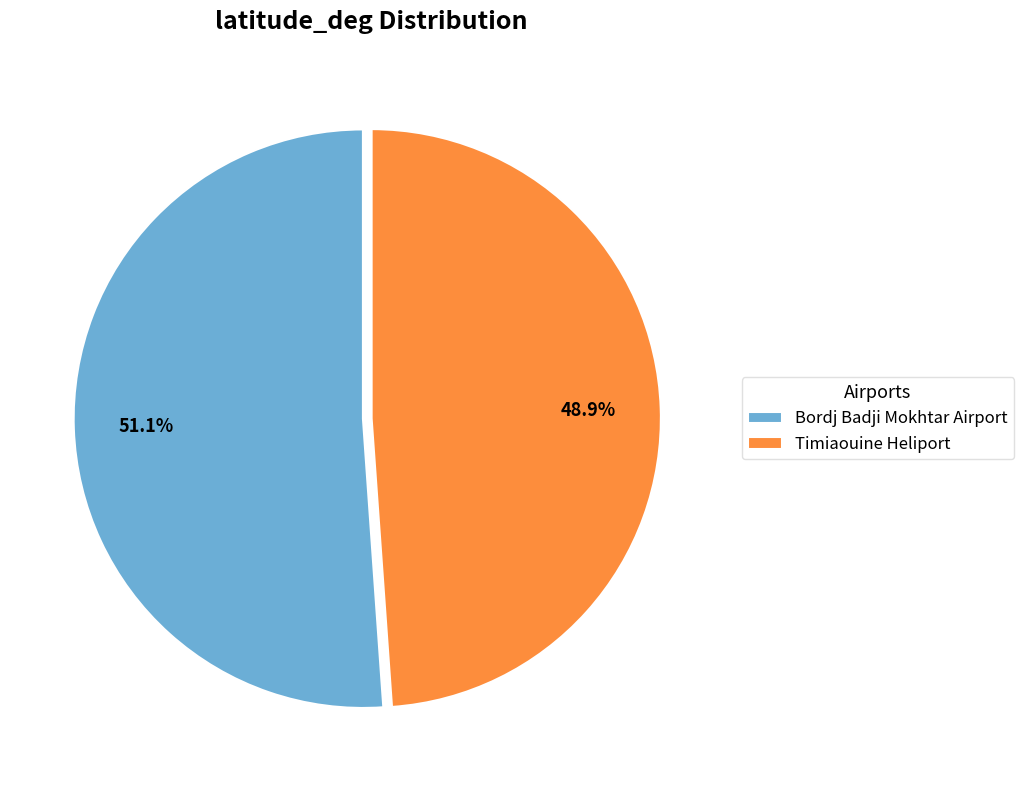

To the nearest percent, what is the average slice percentage?

50%